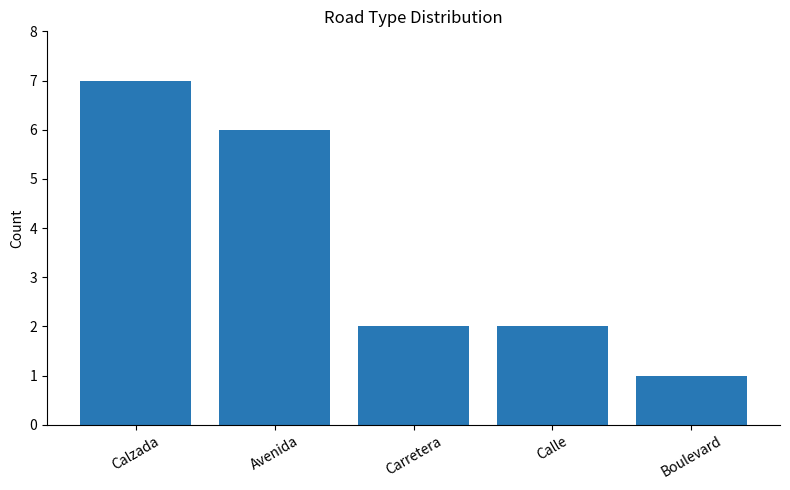

What is the sum of all values?

18